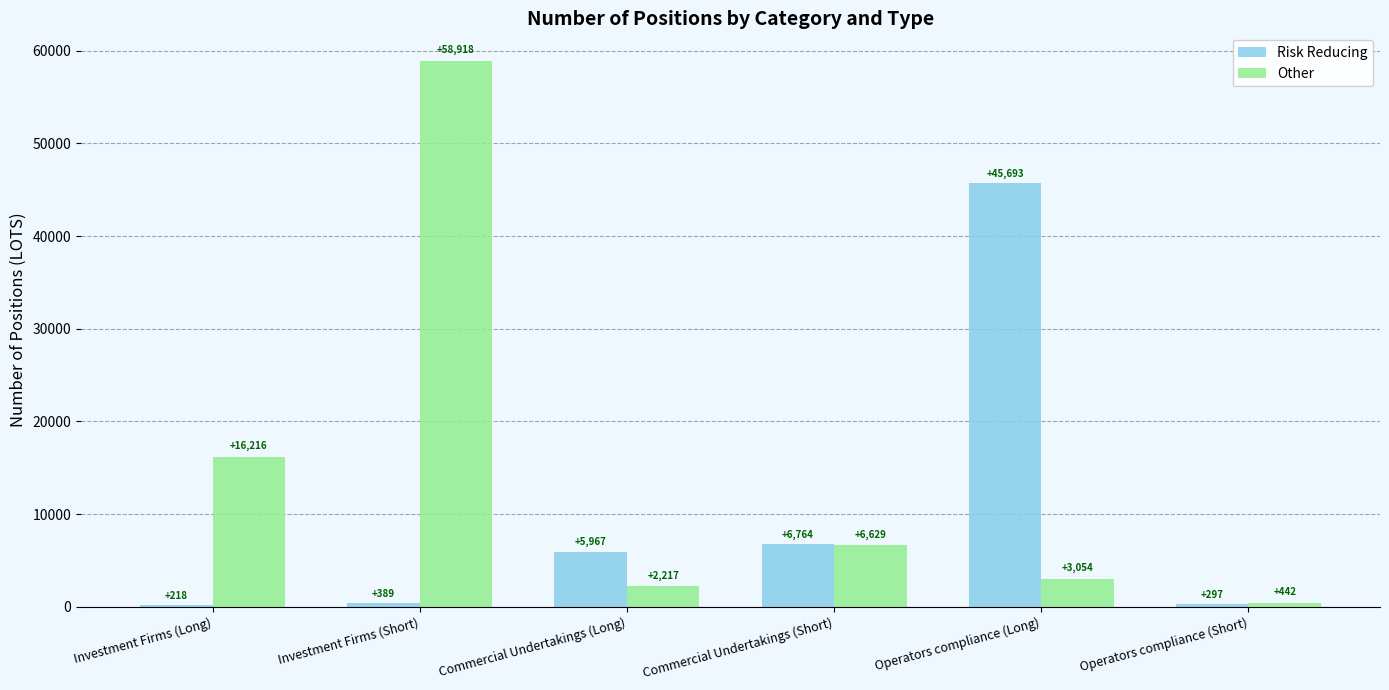

Reading right to left, transcribe all the data shown in this chart.

Risk Reducing: Operators compliance (Short)=297	Operators compliance (Long)=45693	Commercial Undertakings (Short)=6764	Commercial Undertakings (Long)=5967	Investment Firms (Short)=389	Investment Firms (Long)=218
Other: Operators compliance (Short)=442	Operators compliance (Long)=3054	Commercial Undertakings (Short)=6629	Commercial Undertakings (Long)=2217	Investment Firms (Short)=58918	Investment Firms (Long)=16216